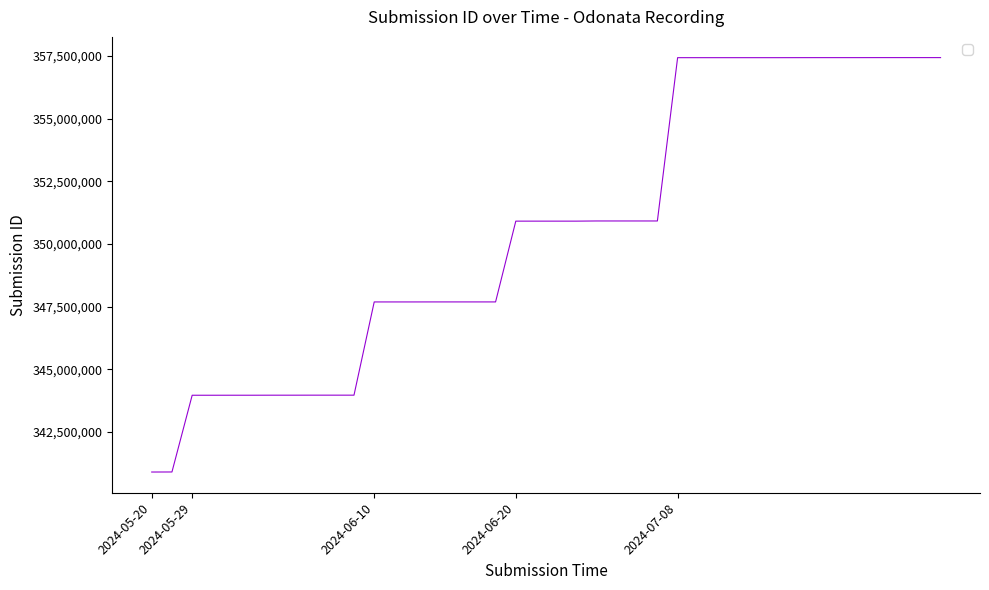

What is the greatest value displayed?

357430783